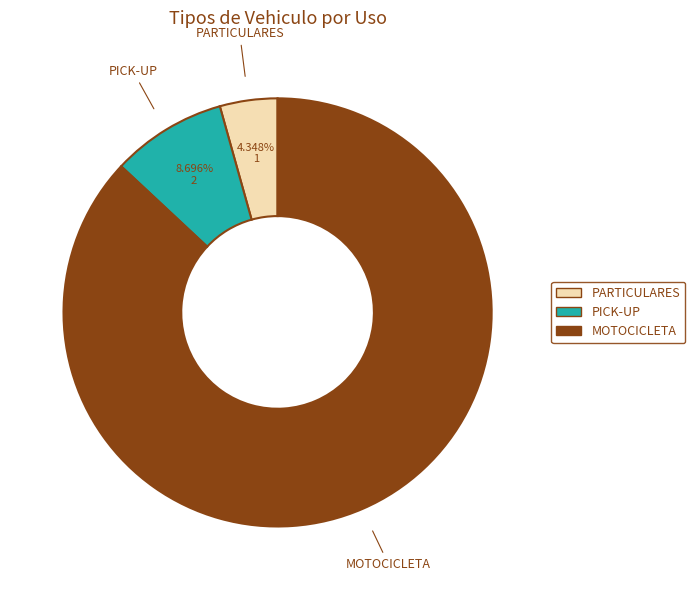

Does PARTICULARES account for over 50% of the chart?

No